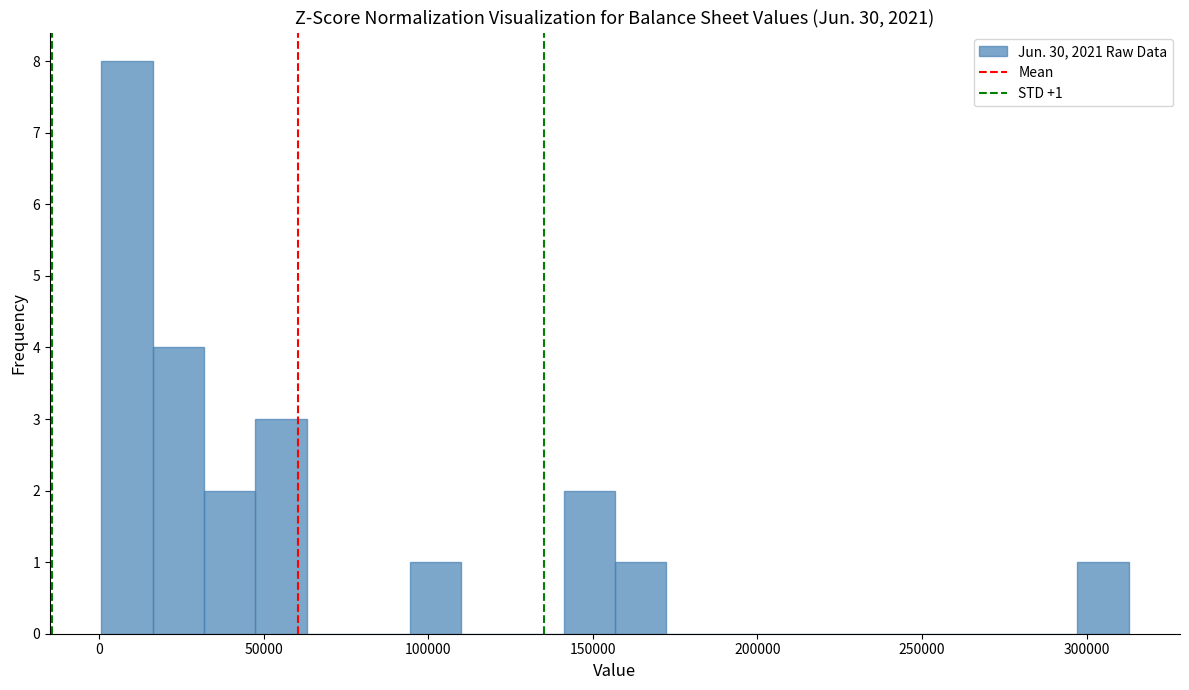

Around what value on the x-axis is the tallest bar? Give the approximate position of its centre, as read against the axis.

10000